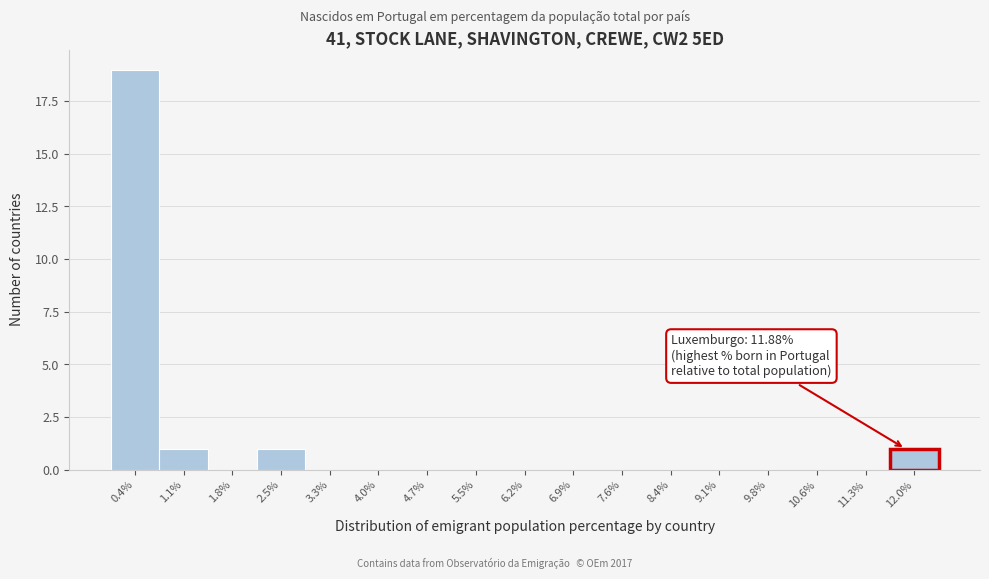

Over which range of the x-axis is the bar tallest?

0.0 to 0.7